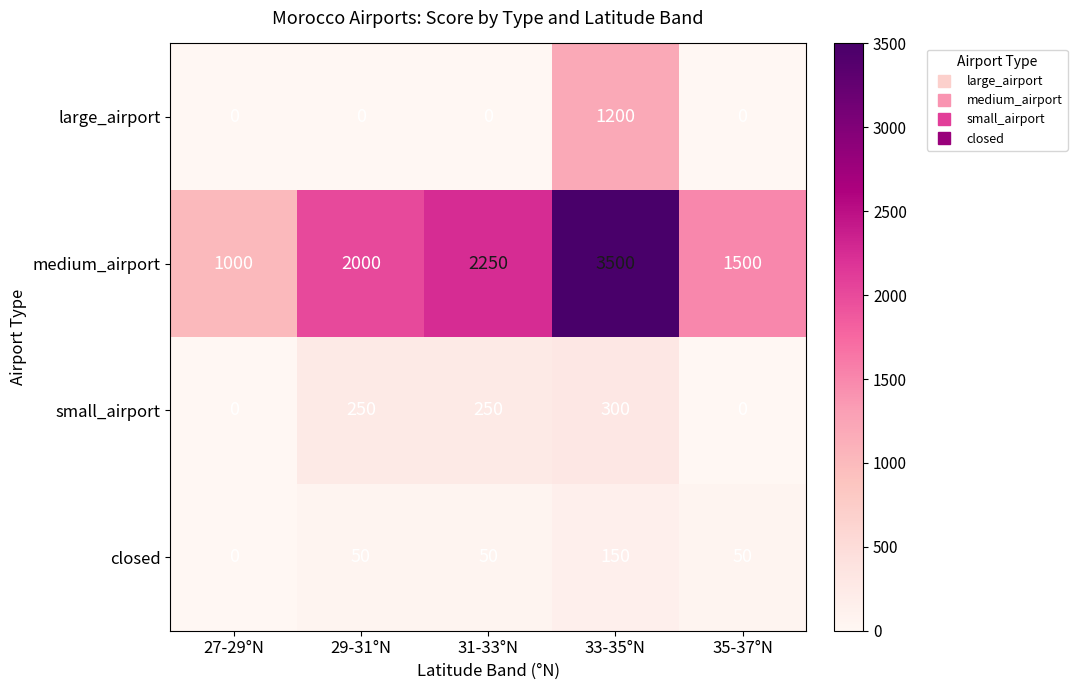

The closed series shows 150 at 33-35°N. True or false?

True